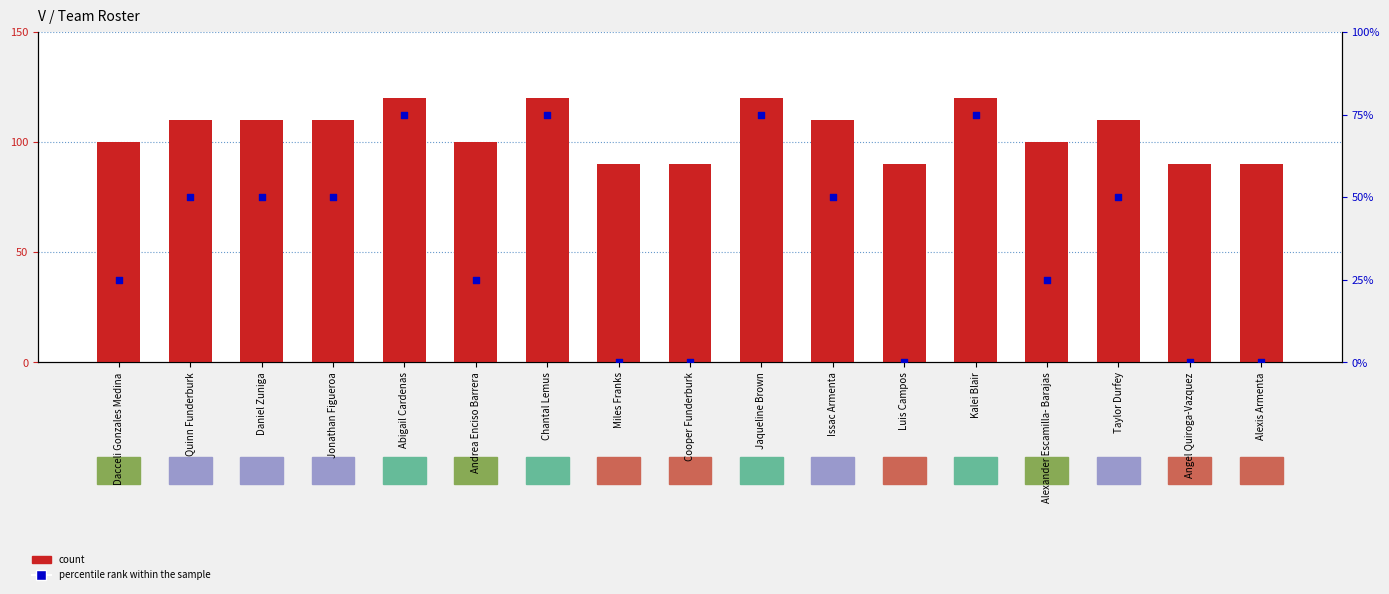

At which category is the sum across all series the highest?

Abigail Cardenas